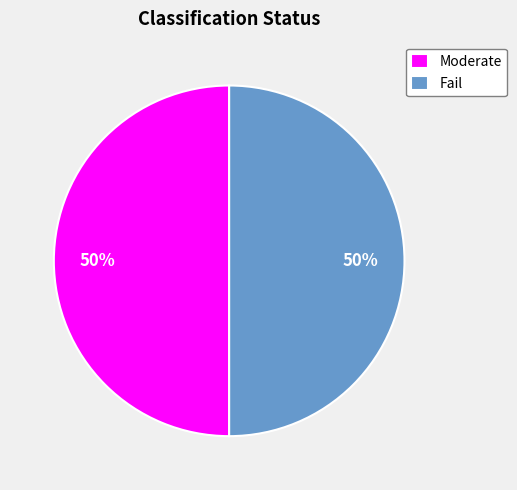

Do Moderate and Fail together represent more than half of the pie?

Yes